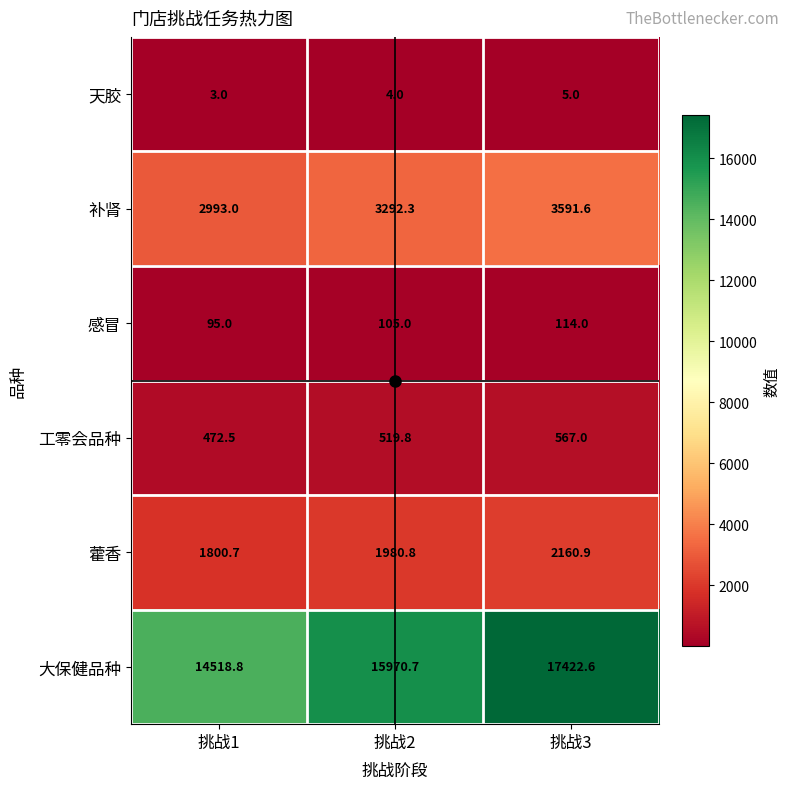

What is the difference between the maximum and minimum values in the 大保健品种 series?

2903.8